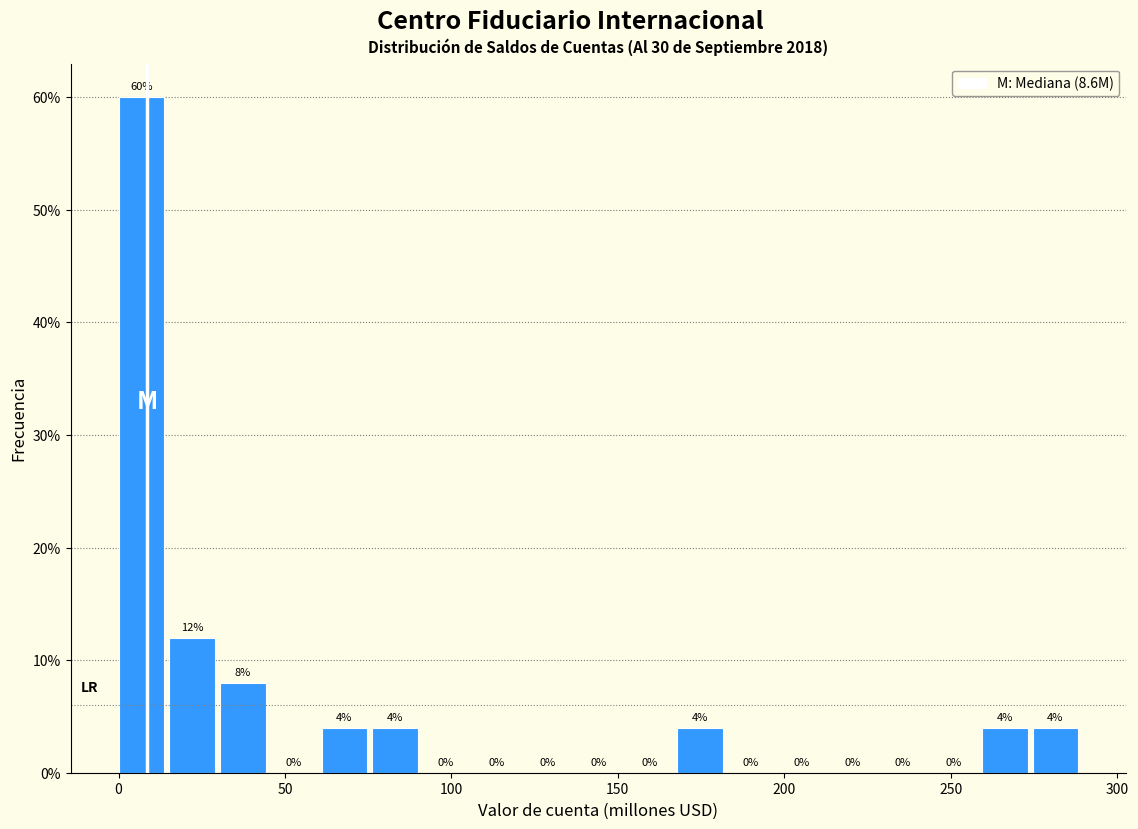

Read against the x-axis, roughly where is the centre of the tallest bar?

5